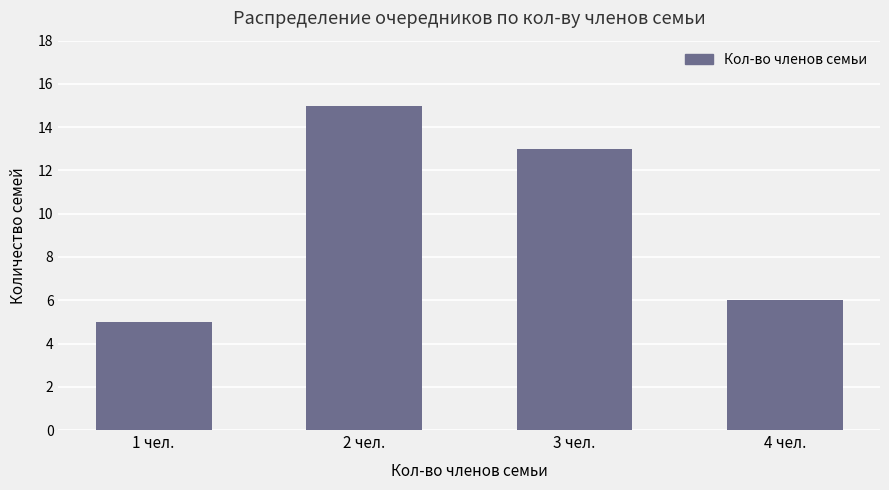

What is the label of the 3rd bar from the right?

2 чел.